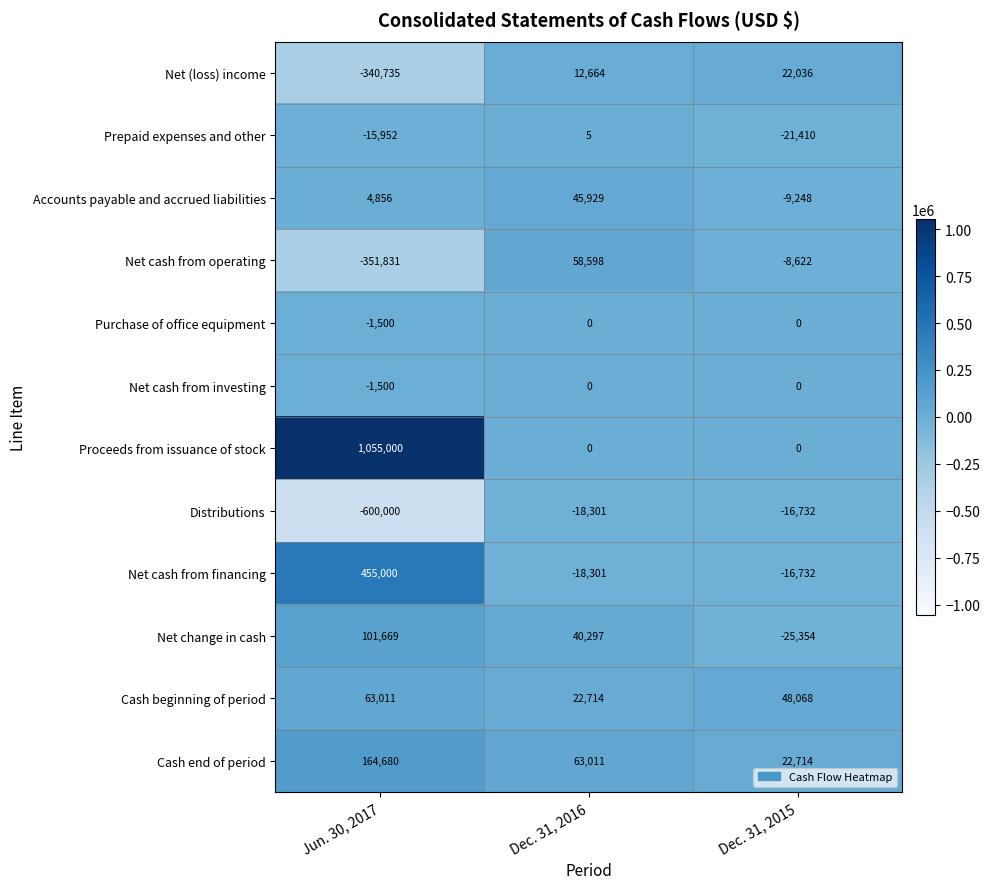

The Net (loss) income series shows 12664 at Dec. 31, 2016. True or false?

True